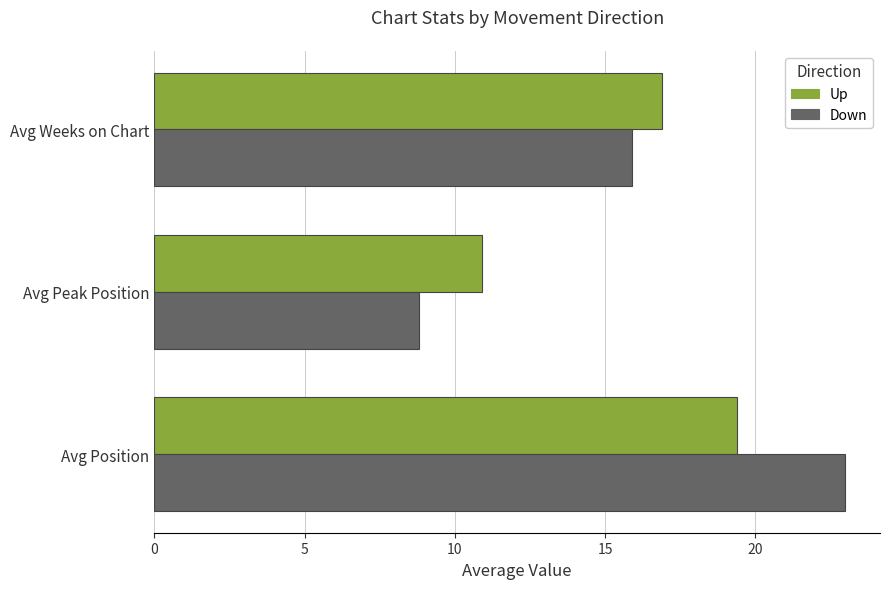

Rank the categories by Up value from highest to lowest.

Avg Position, Avg Weeks on Chart, Avg Peak Position